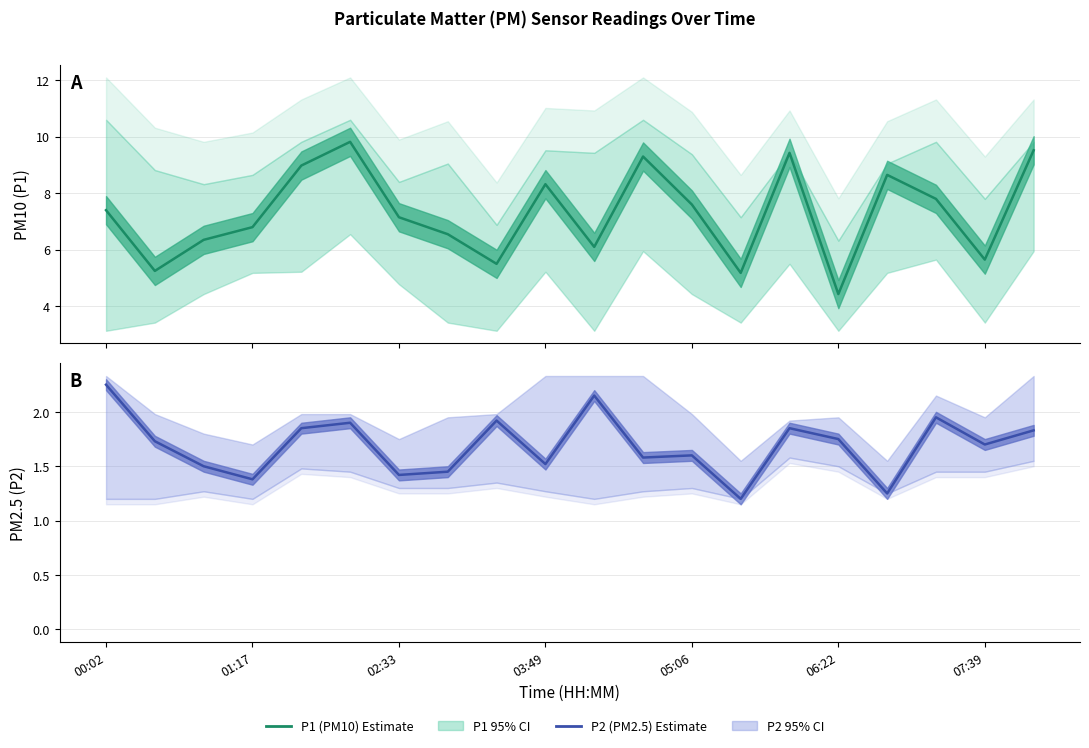

What is the approximate value of P1 (PM10) at 07:39?

5.7